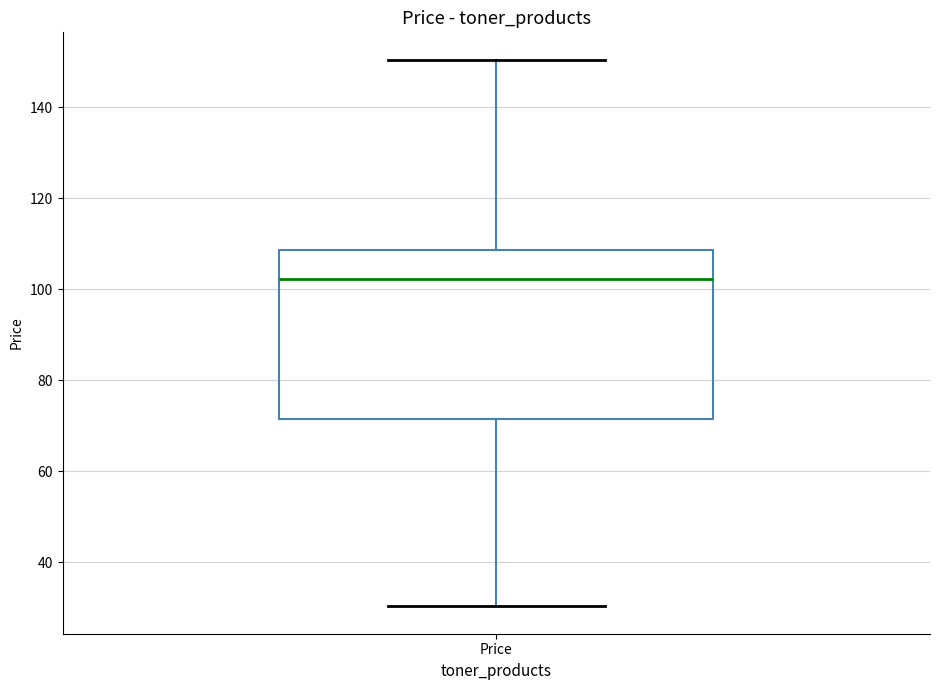

Read this box plot against the y-axis: the position of the median line, the range covered by the box, and the ends of both whiskers. The values are not printed on the chart, so give them approximately, as read against the axis.

median 102, box 72 to 108, whiskers 30 to 150